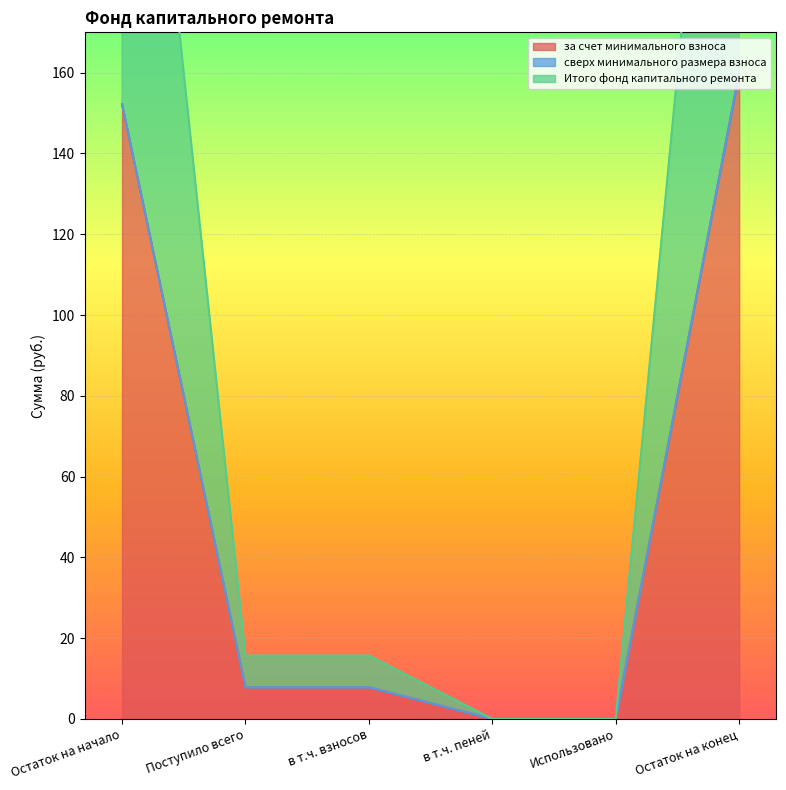

Read the за счет минимального взноса value at Поступило всего.

7.8